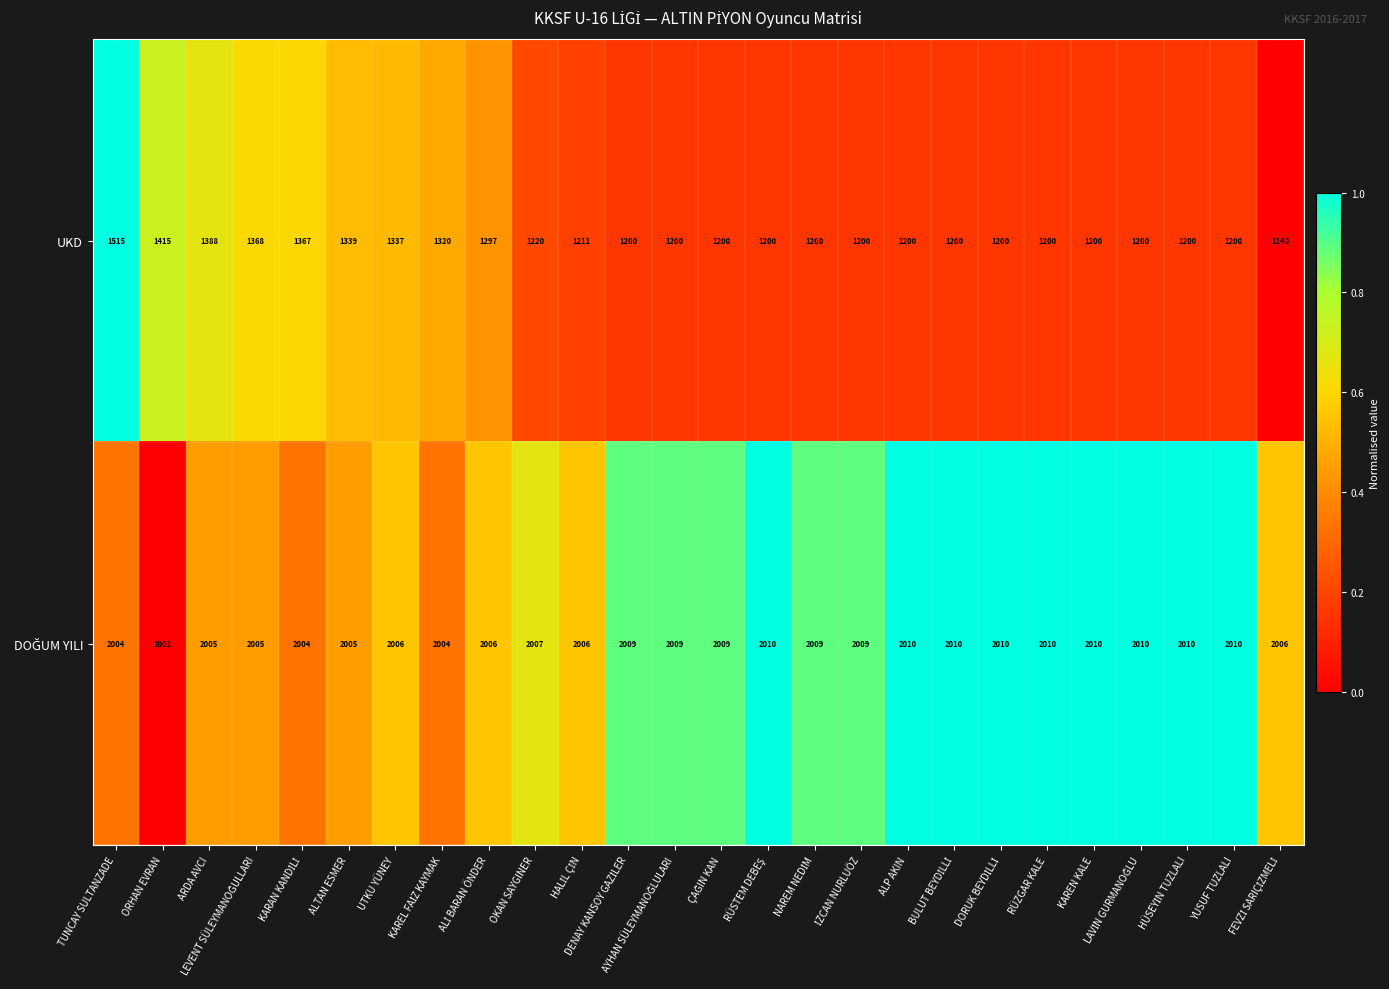

At how many categories does at least one series exceed 1835?

26